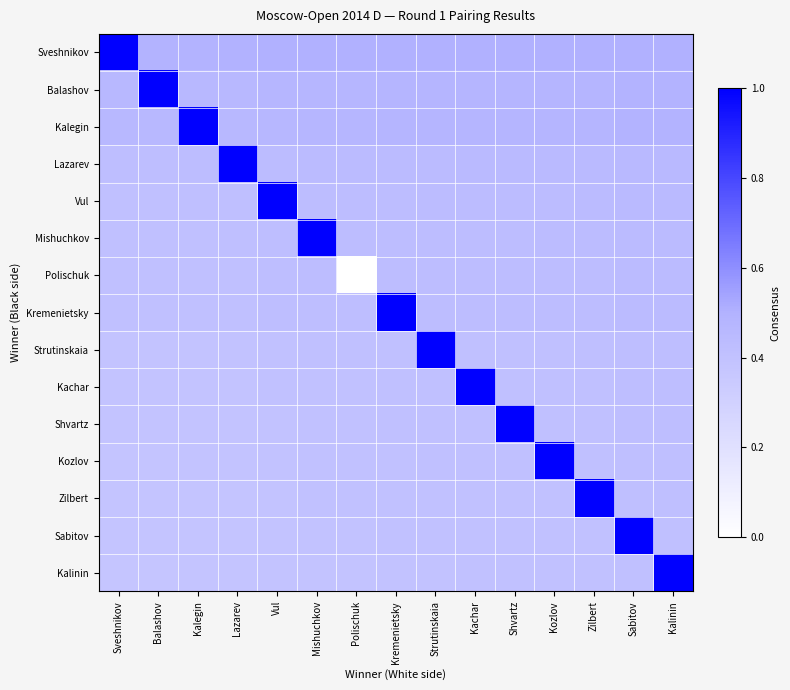

What is the total value across all series at Kalegin?

6.7